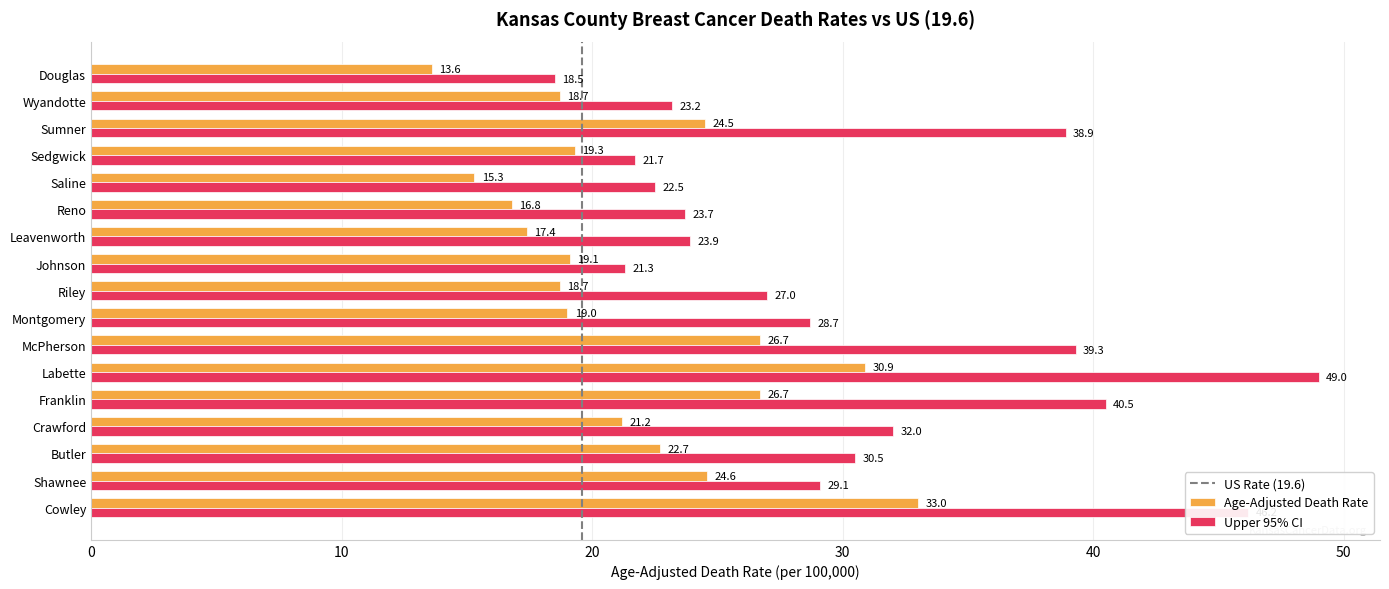

Rank the series by their average value, from highest to lowest.

Upper 95% CI, Age-Adjusted Death Rate